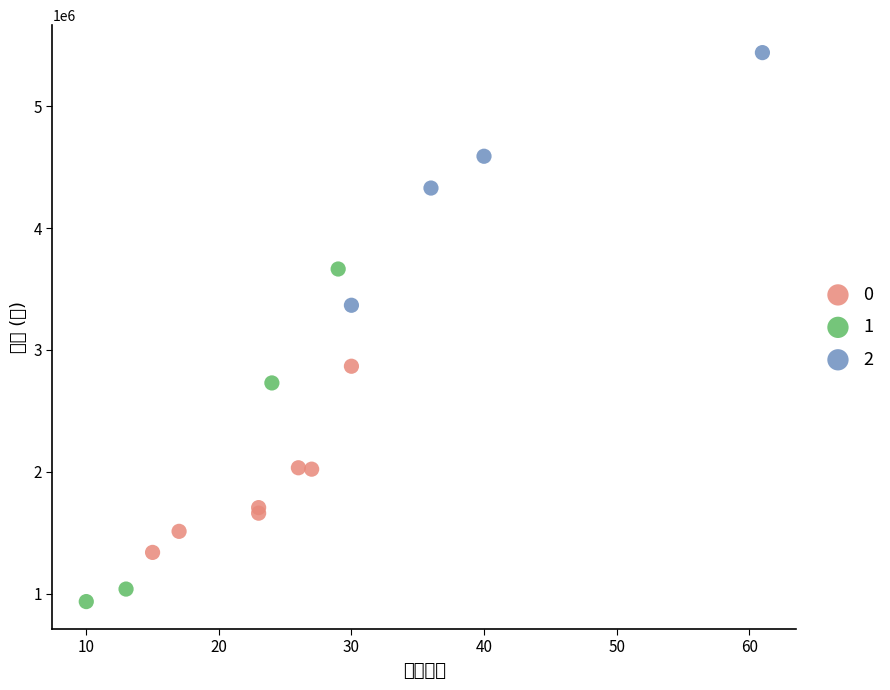

What are all the series names shown in the legend?

0, 1, 2